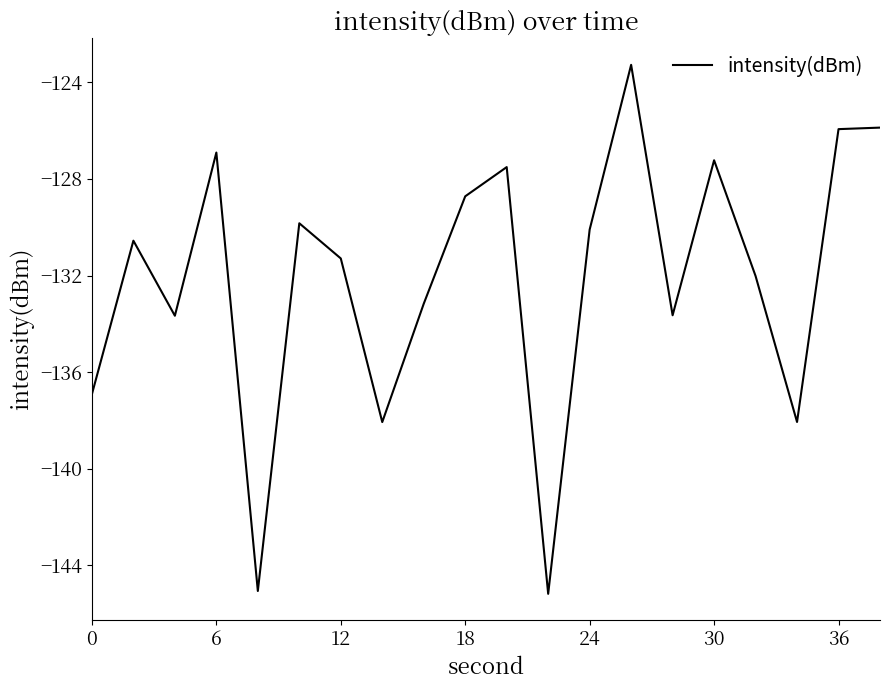

What is the difference between the maximum and minimum values?

21.9